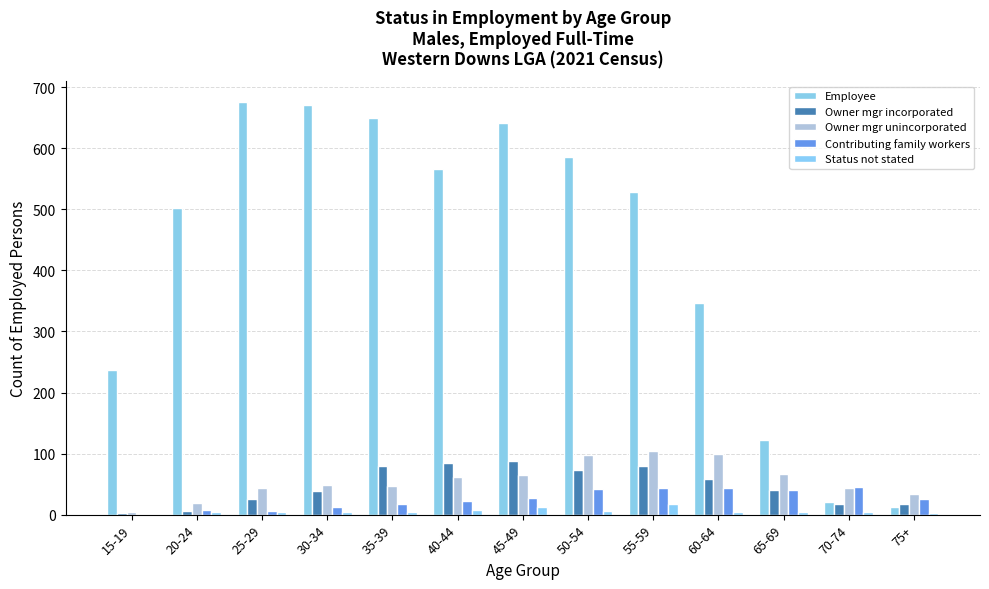

Are the bars grouped side by side (vs. stacked)?

Yes